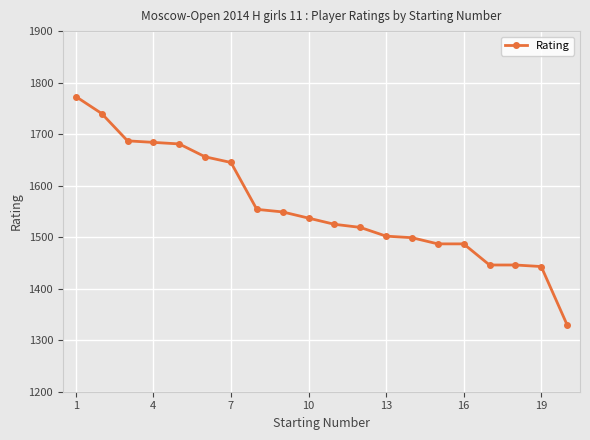

What is the difference between the maximum and minimum values?

443